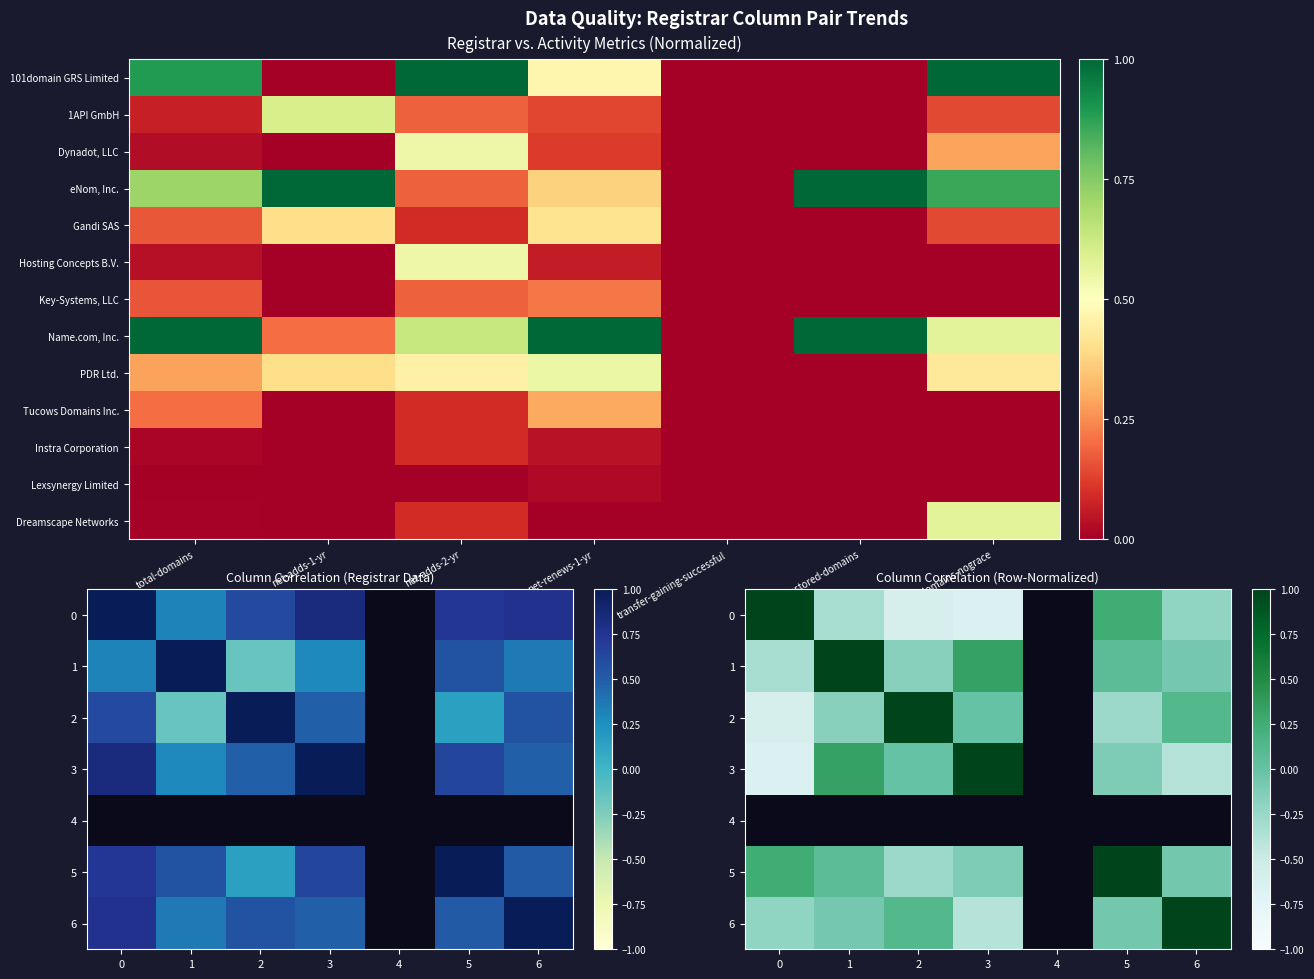

List the series in order of their overall mean, highest first.

0, 1, 2, 3, 4, 5, 6, Name.com, Inc., PDR Ltd., Dreamscape Networks, Tucows Domains Inc., Instra Corporation, Lexsynergy Limited